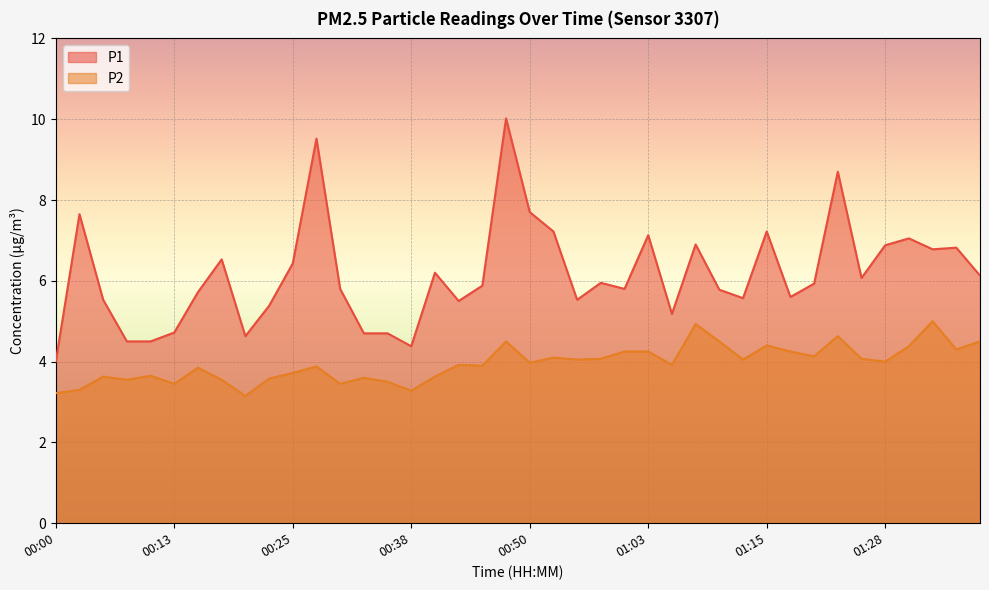

True or false: P2 and P1 intersect in this chart.

False